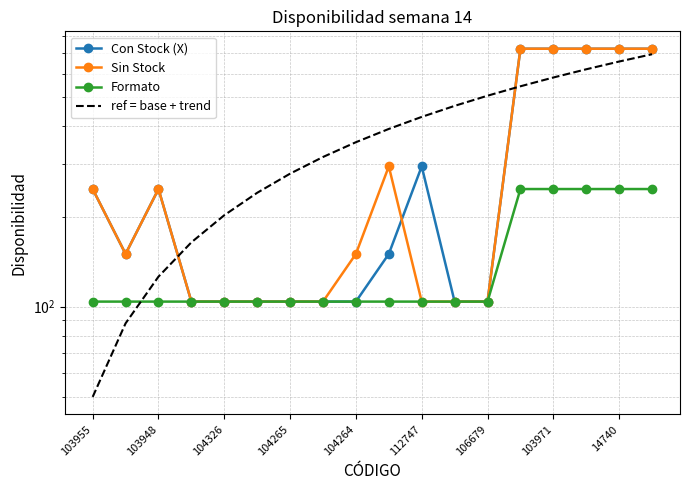

The Con Stock (X) series shows 104 at 104265. True or false?

True